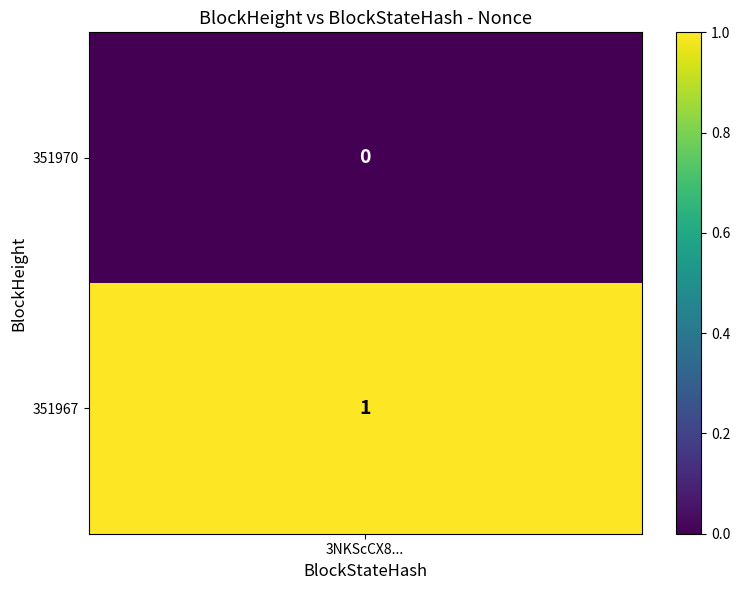

What is the difference between the 351970 values at 1 and 0?

1